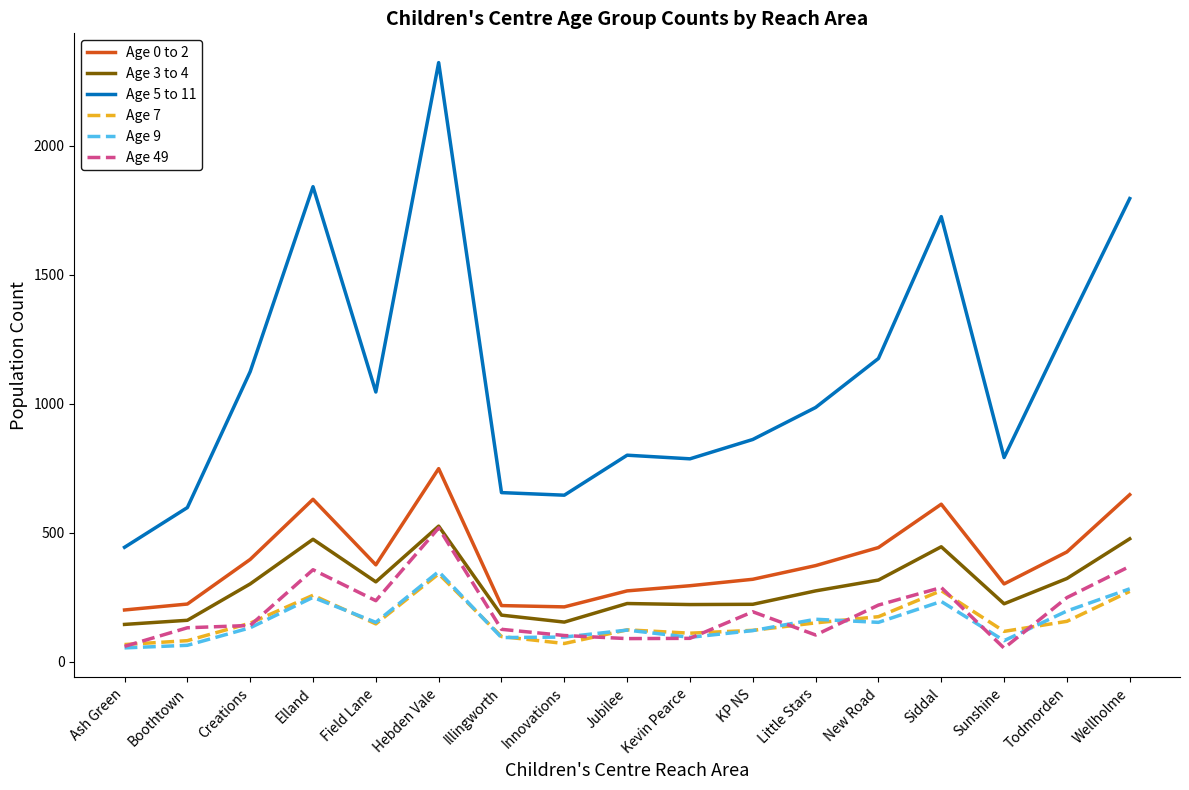

At which category is the sum across all series the highest?

Hebden Vale